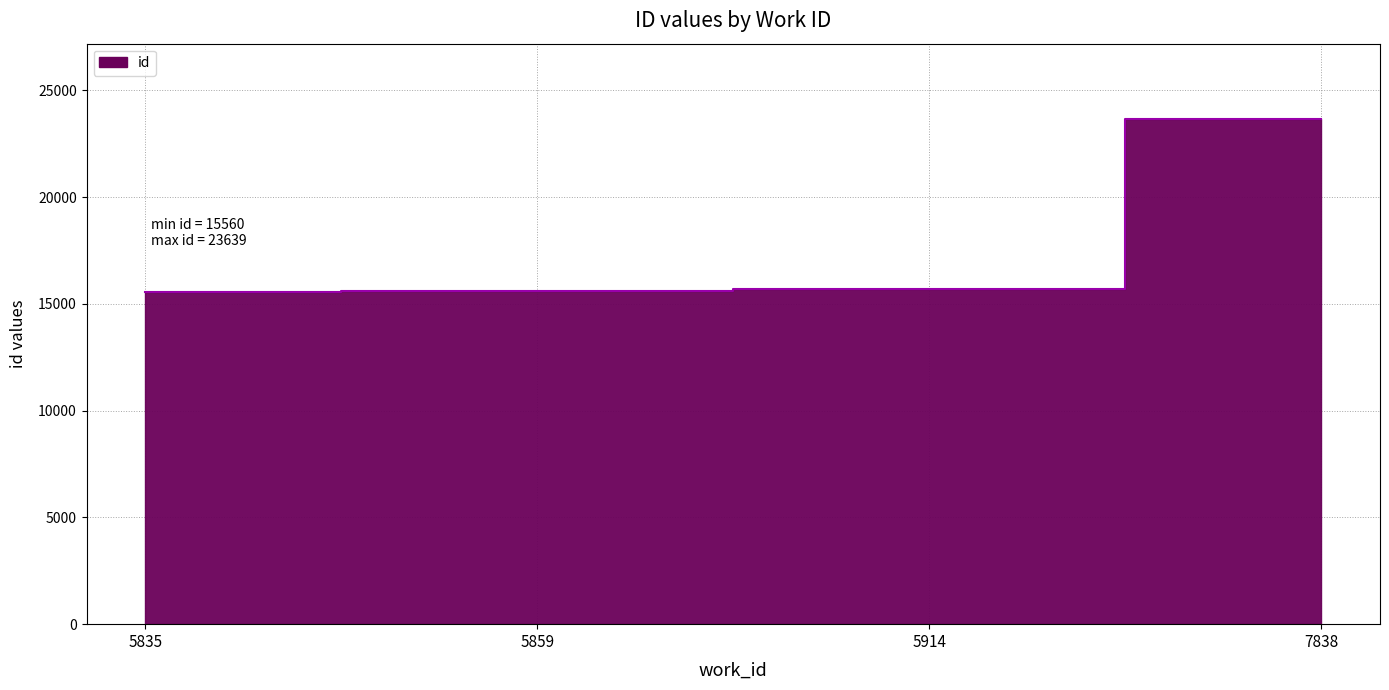

Rank the categories by value from lowest to highest.

5835, 5859, 5914, 7838